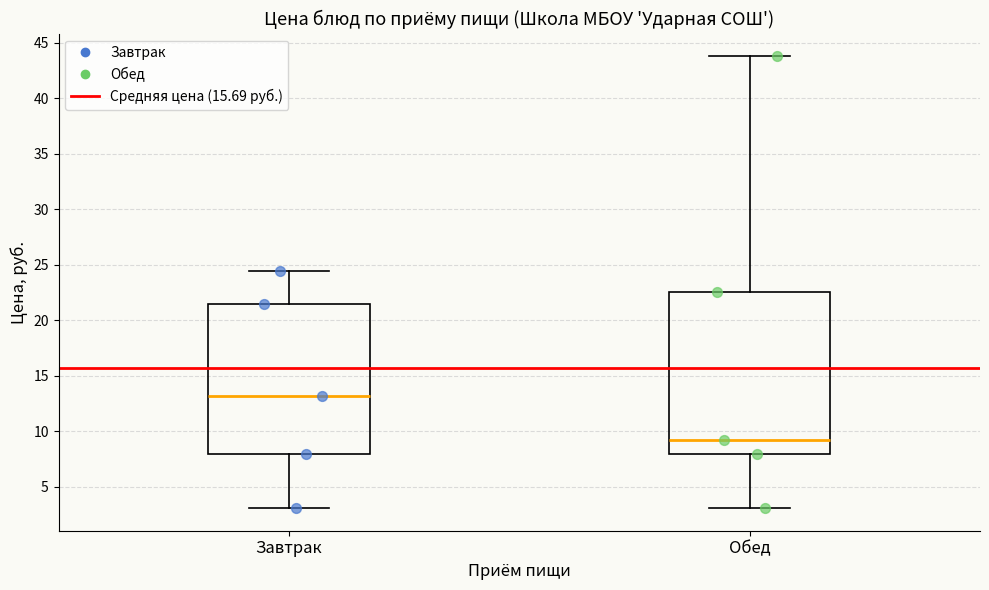

Reading left to right, transcribe this box plot: for each box, give where its median line is, the range the box spans, and where its two whiskers end, as read against the y-axis. The values are not printed on the chart, so give them approximately, as read against the axis.

Завтрак: median 13.0, box 8.0 to 21.5, whiskers 3.0 to 24.5
Обед: median 9.5, box 8.0 to 22.5, whiskers 3.0 to 44.0